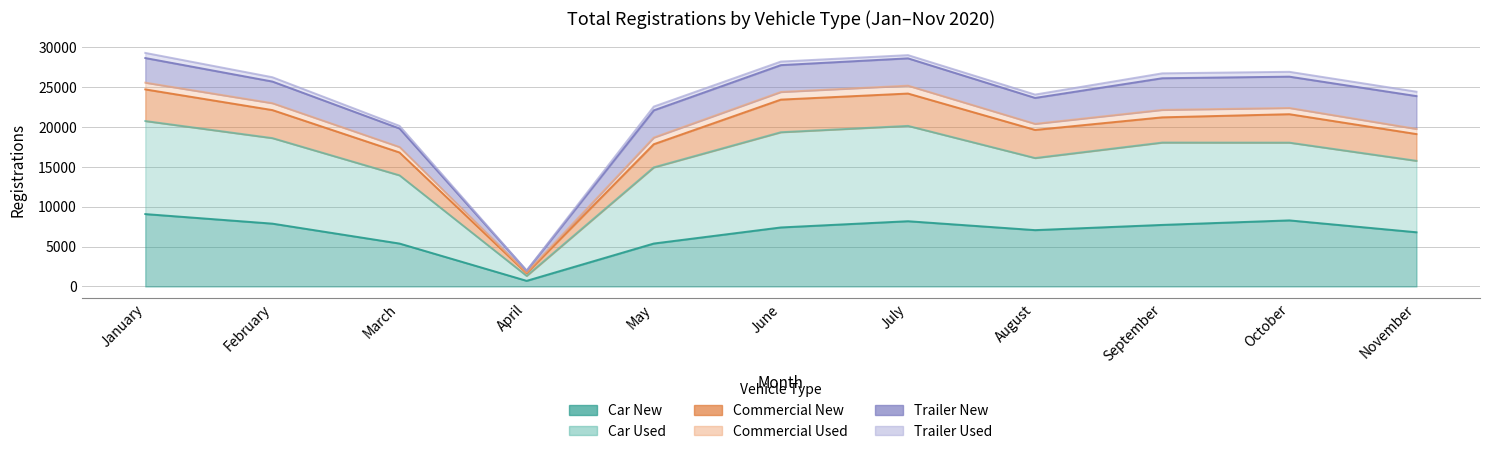

What is the sum of all Car New values?

73944